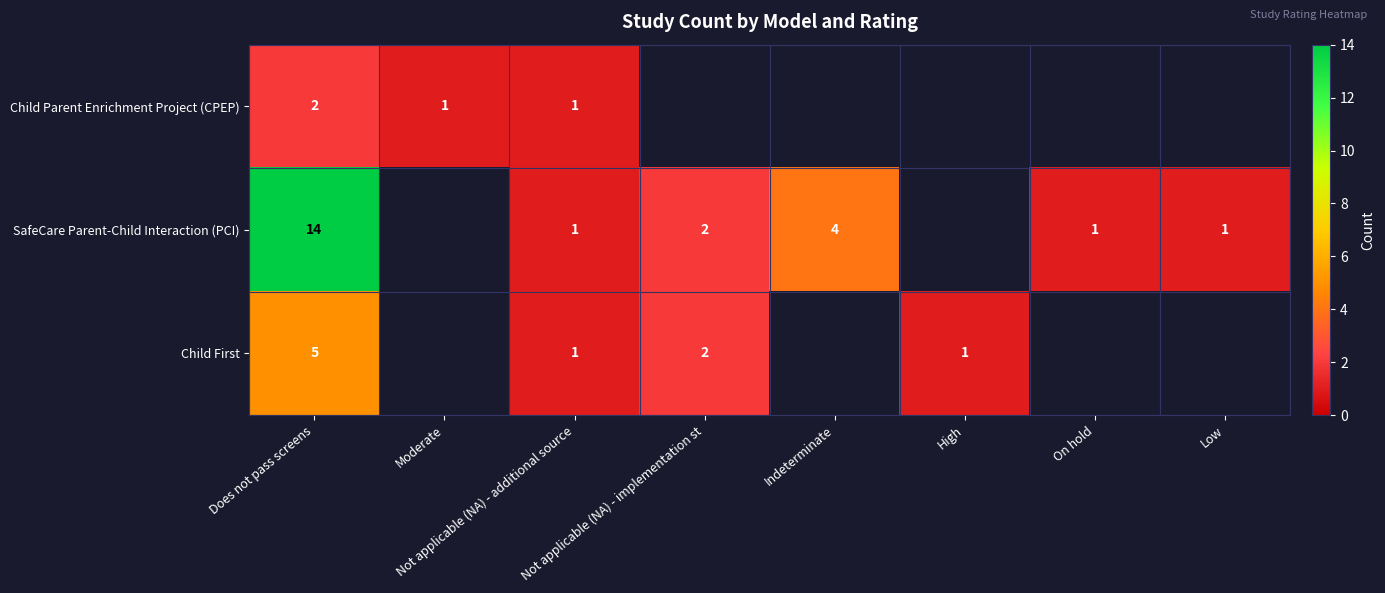

What is the total value across all series at Moderate?

1